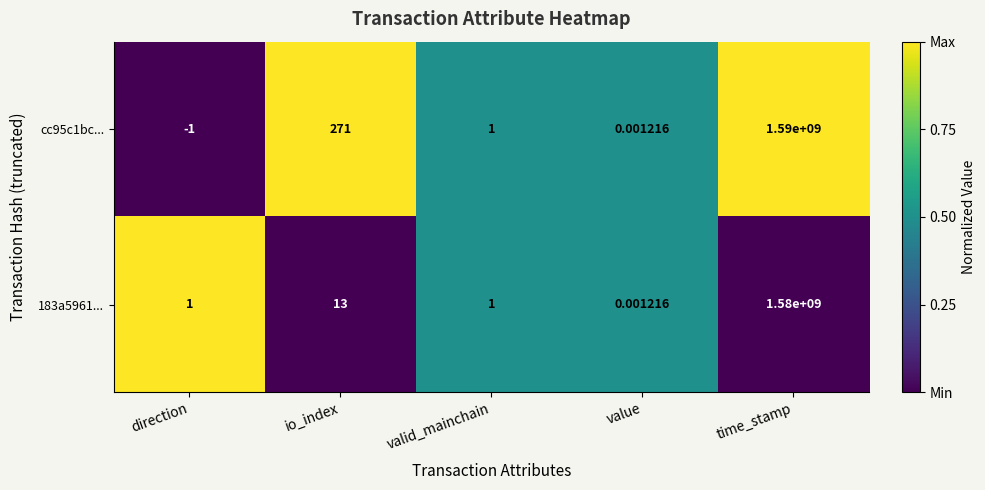

Which category has the lowest value across all series?

direction